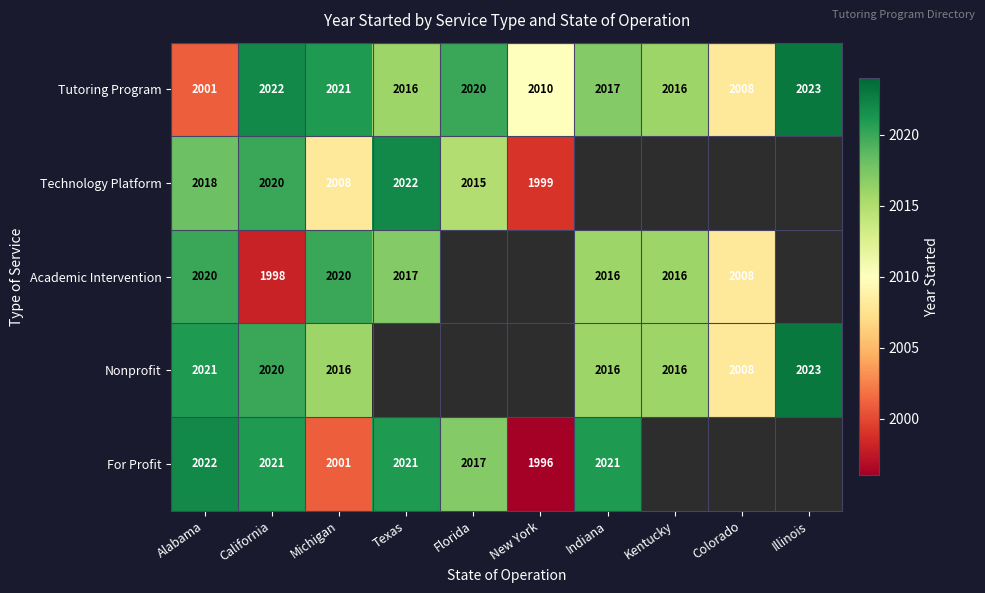

At Alabama, list the series in order from largest to smallest.

For Profit, Nonprofit, Academic Intervention, Technology Platform, Tutoring Program